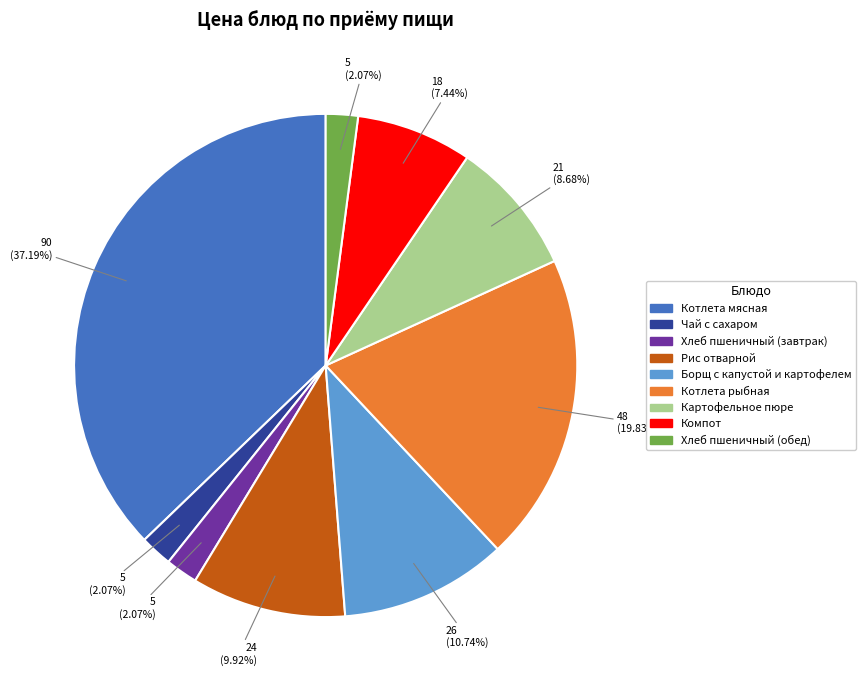

What is the largest slice in the pie chart?

Котлета мясная